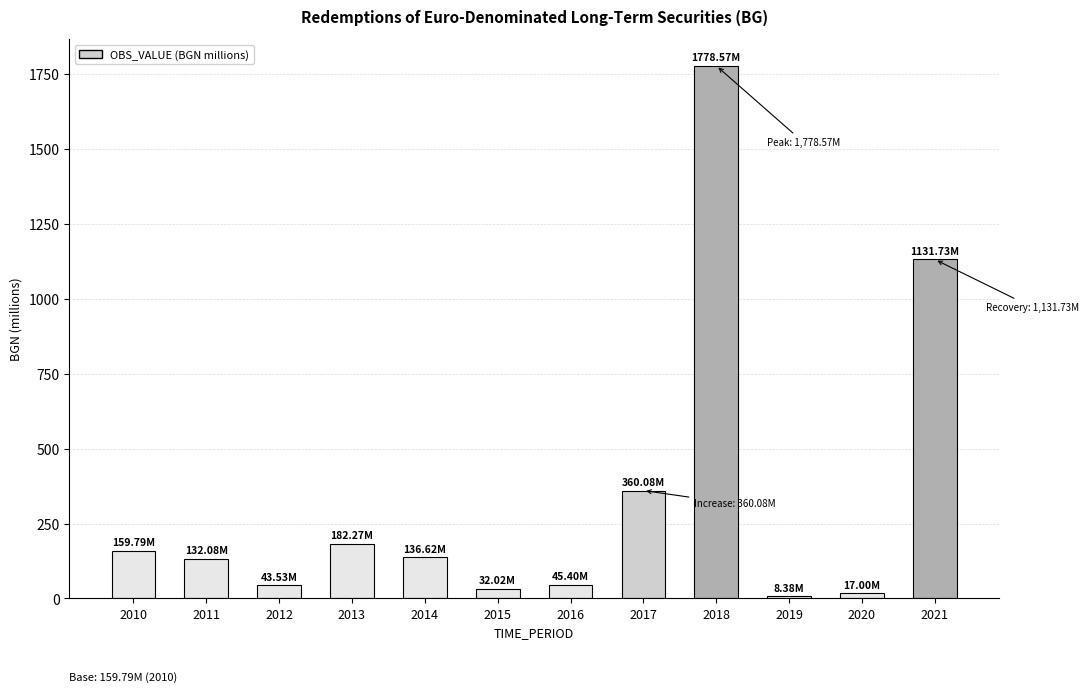

Where is the data nearest to the value 893?

2021